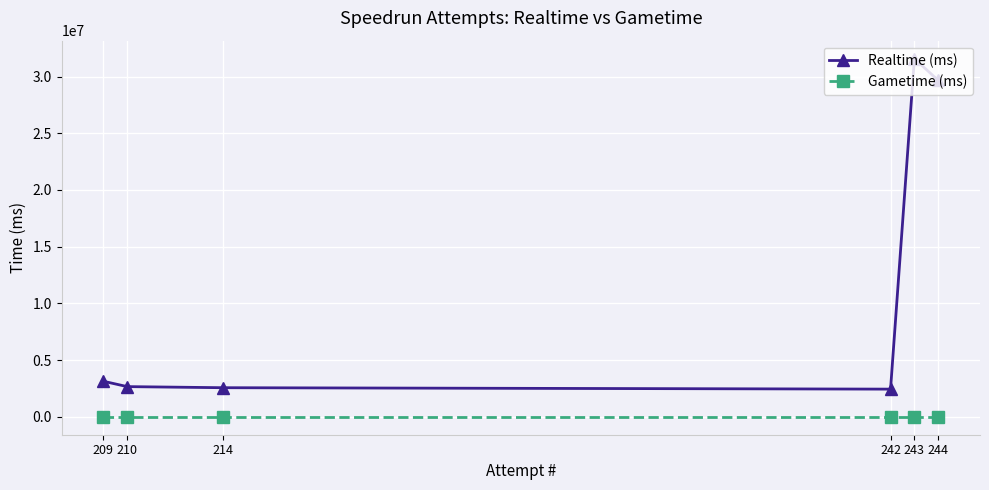

What is the value of the Realtime (ms) point at the 3rd from the left?

2566004